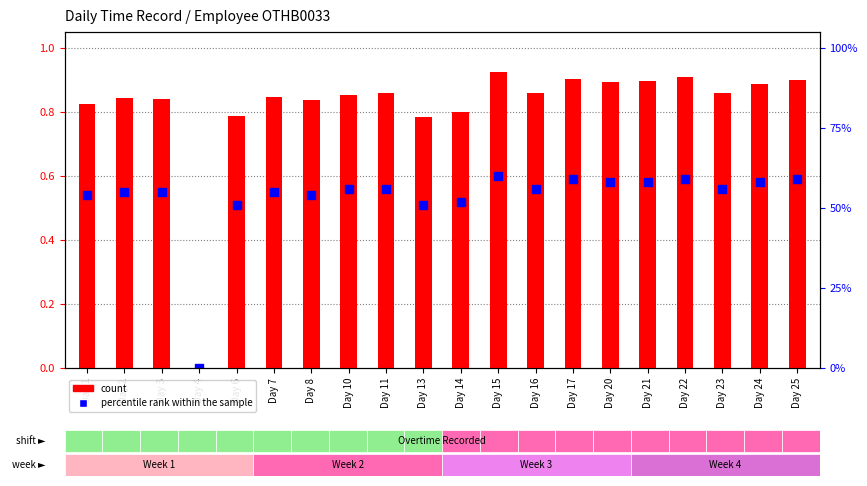

What are all the series names shown in the legend?

count, percentile rank within the sample